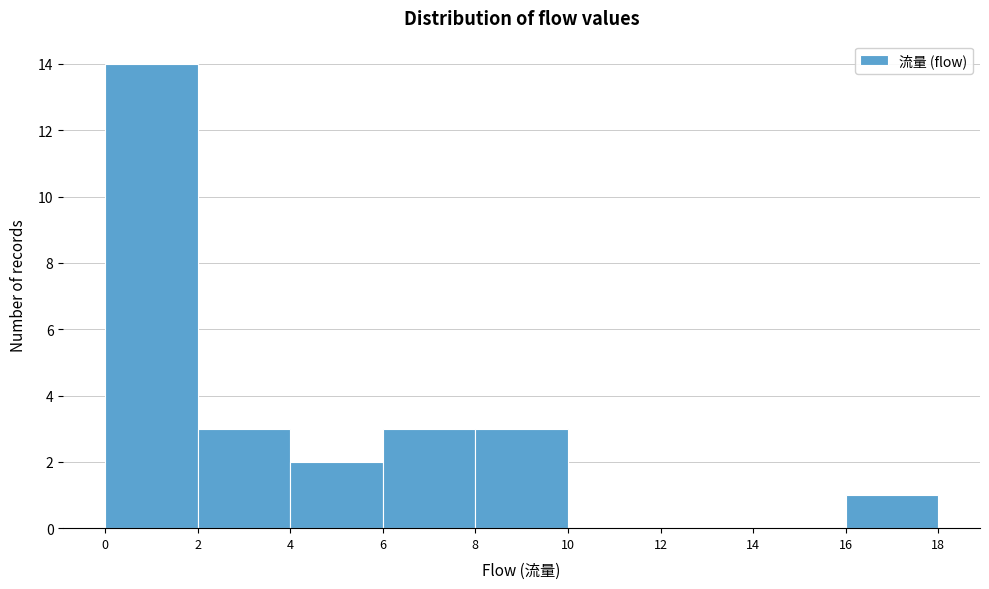

Reading left to right, list every bar in this chart as the range it spans on the x-axis followed by its height. The values are not printed on the chart, so give them approximately, as read against the axis.

0 to 2: 14
2 to 4: 3
4 to 6: 2
6 to 8: 3
8 to 10: 3
10 to 12: 0
12 to 14: 0
14 to 16: 0
16 to 18: 1